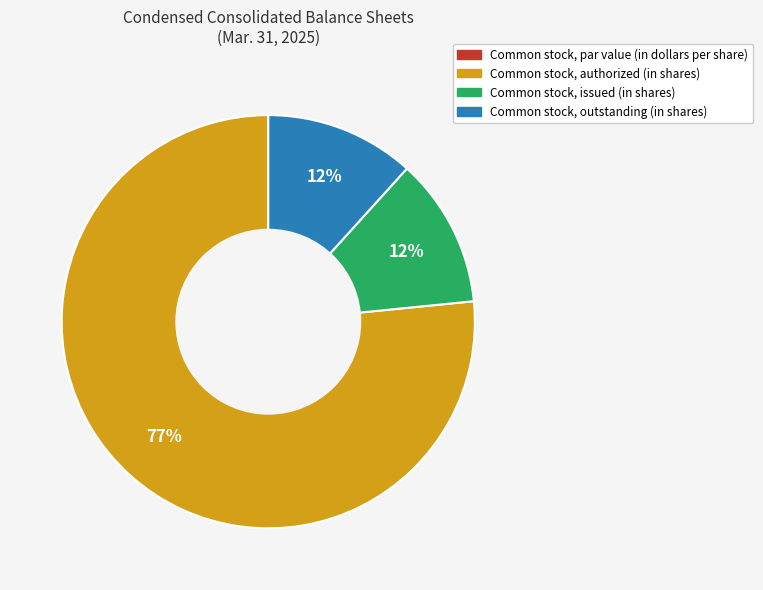

Does any single category account for the majority?

Yes